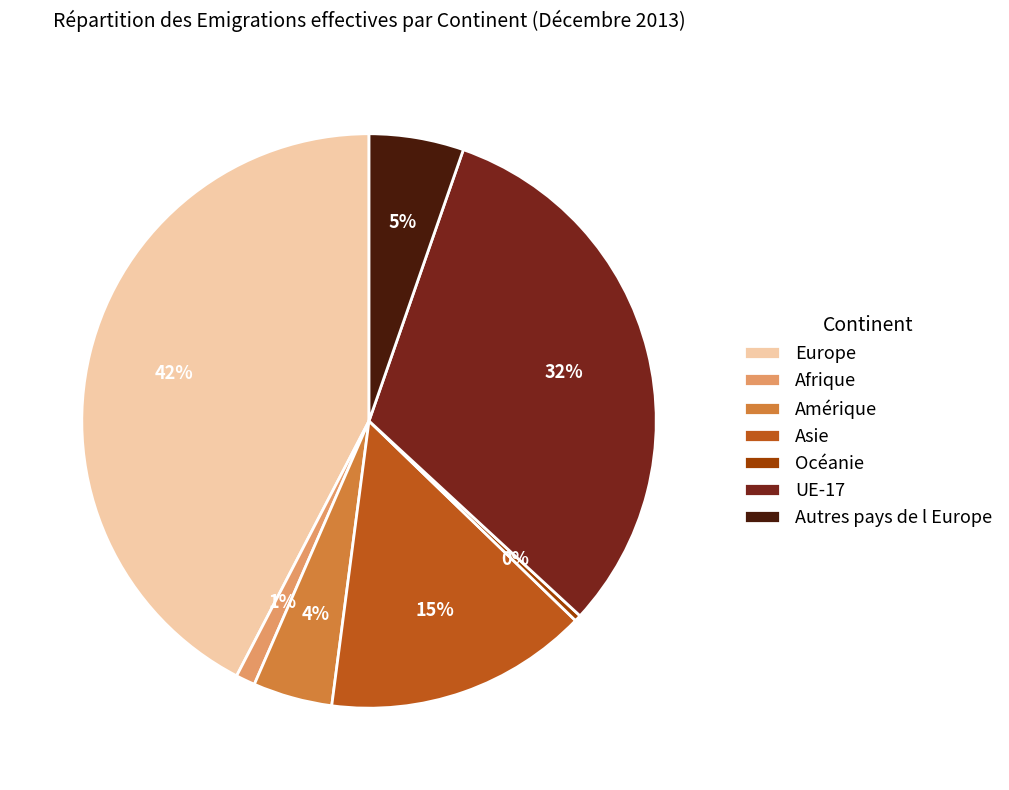

Combined, do Europe and Autres pays de l Europe account for over 50%?

No